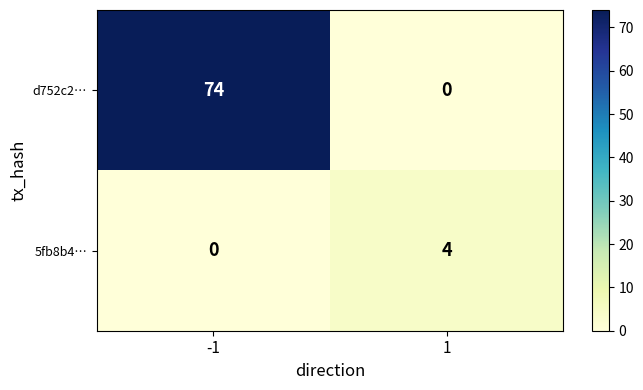

What is the total value across all series at 1?

4